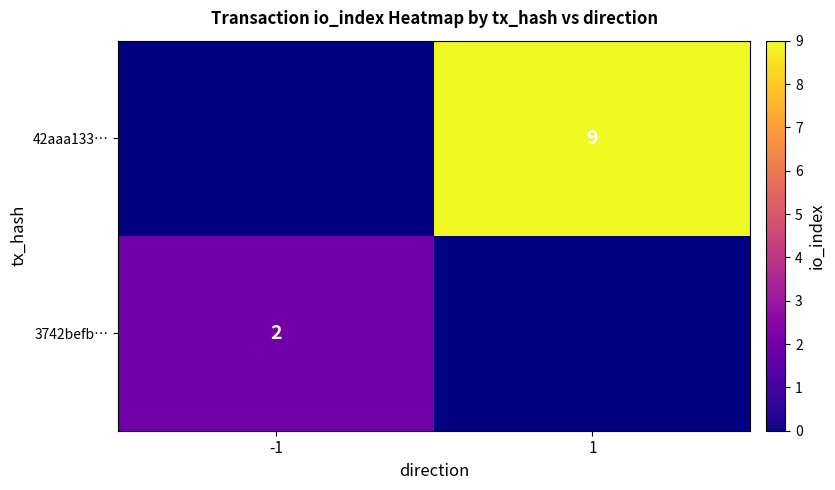

True or false: 3742befb… has a value of 2 at -1.

True